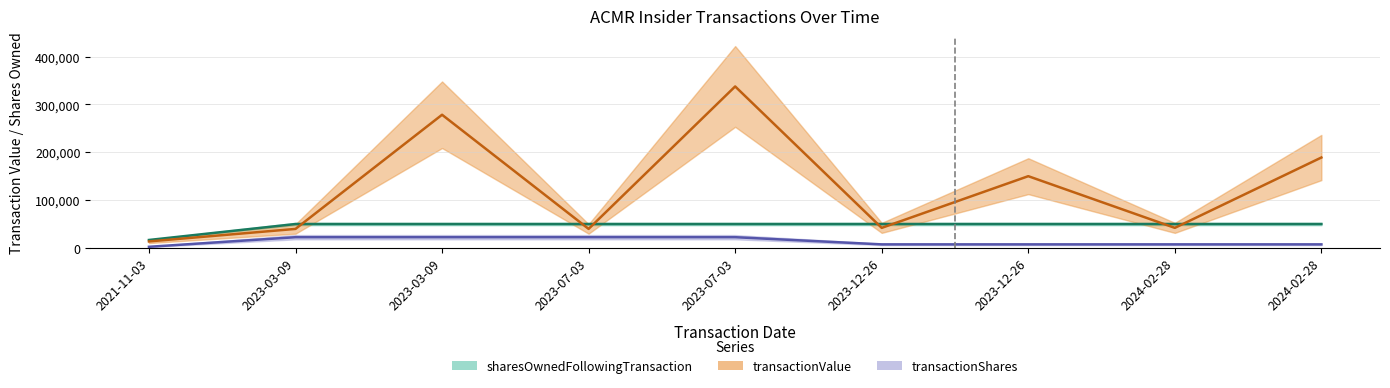

What is the highest value of the transactionValue series?

337500